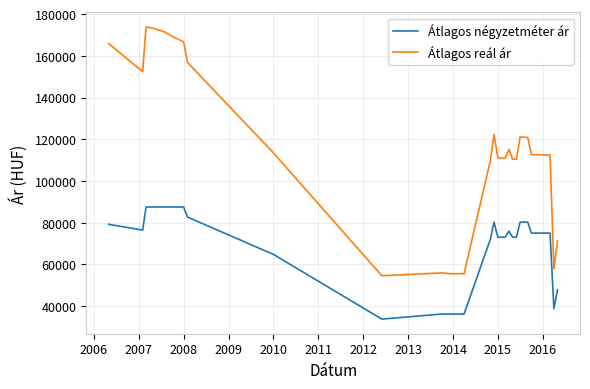

How many categories are shown in the chart?

39